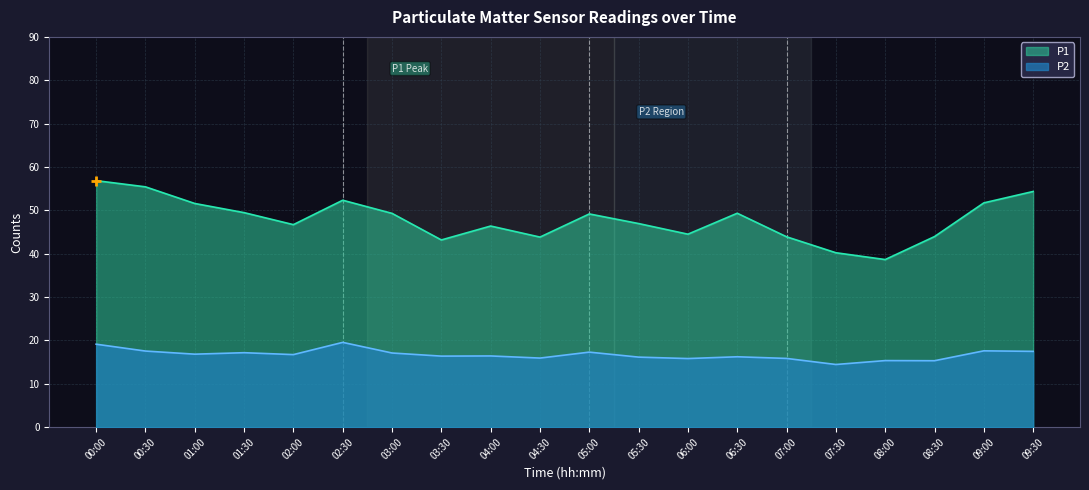

Which series reaches the maximum Y coordinate?

P1